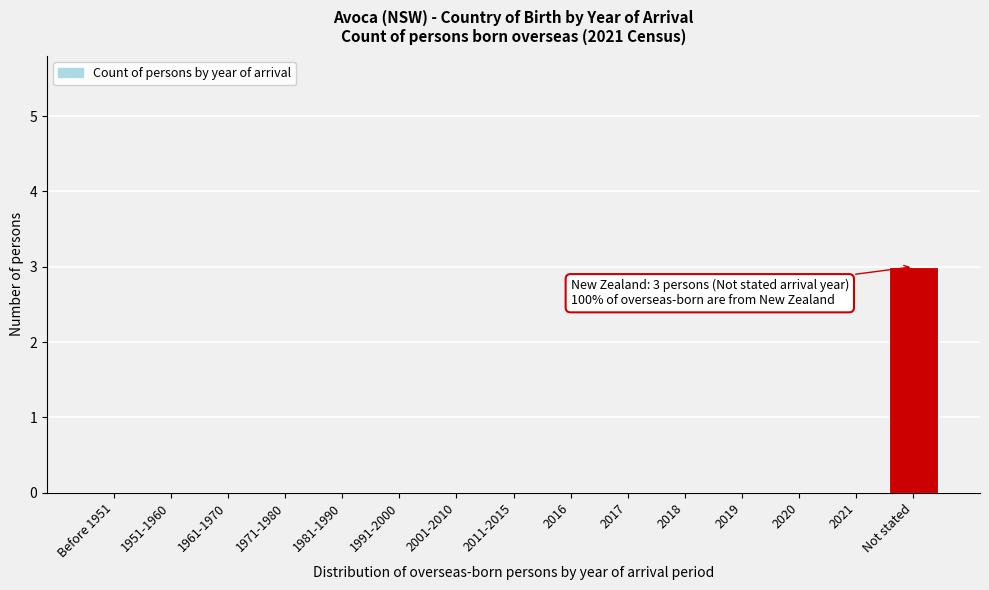

Reading left to right, extract all data points from this chart.

Before 1951=0	1951-1960=0	1961-1970=0	1971-1980=0	1981-1990=0	1991-2000=0	2001-2010=0	2011-2015=0	2016=0	2017=0	2018=0	2019=0	2020=0	2021=0	Not stated=3